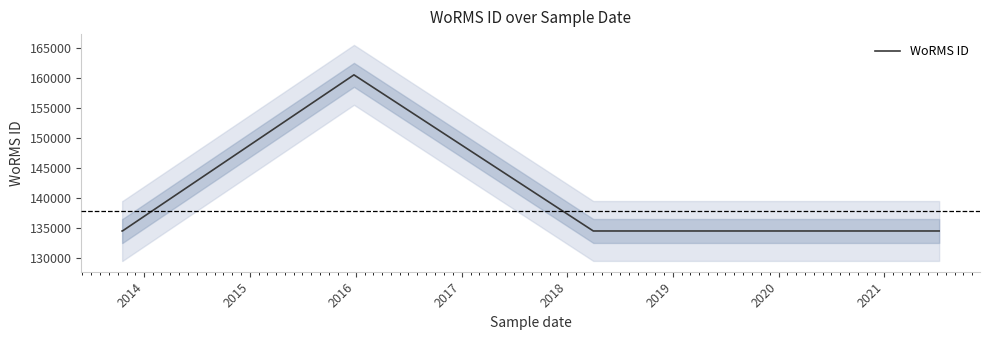

What is the value of the 4th point from the left?

160595